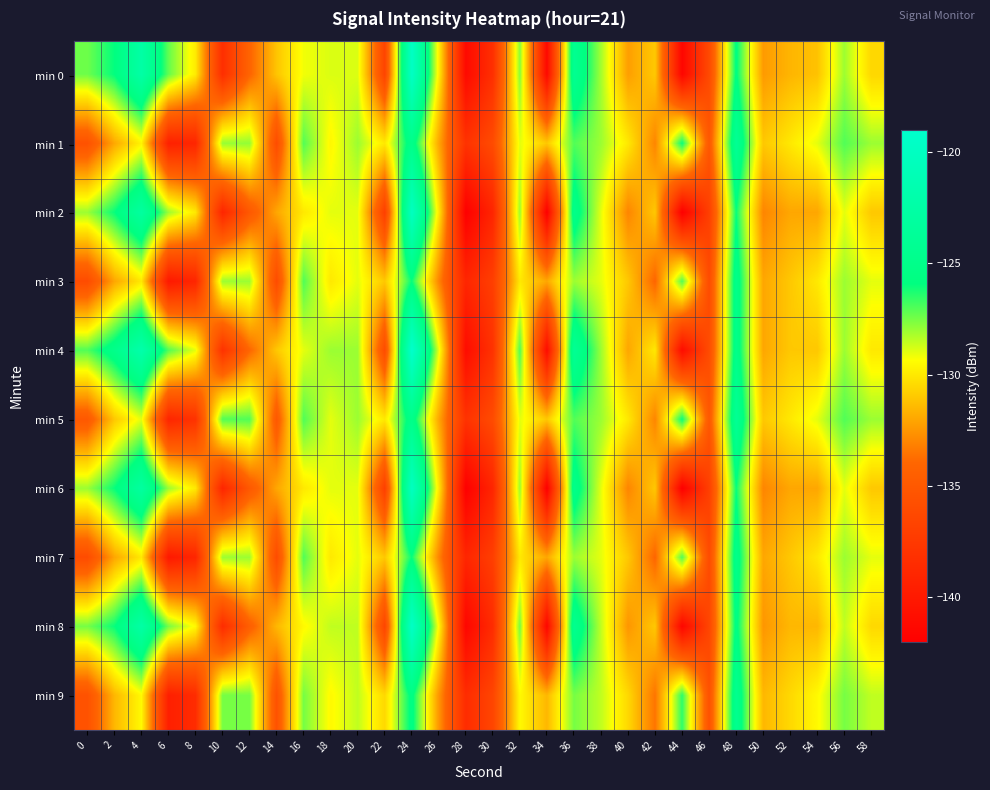

What is the greatest value displayed?

-119.0